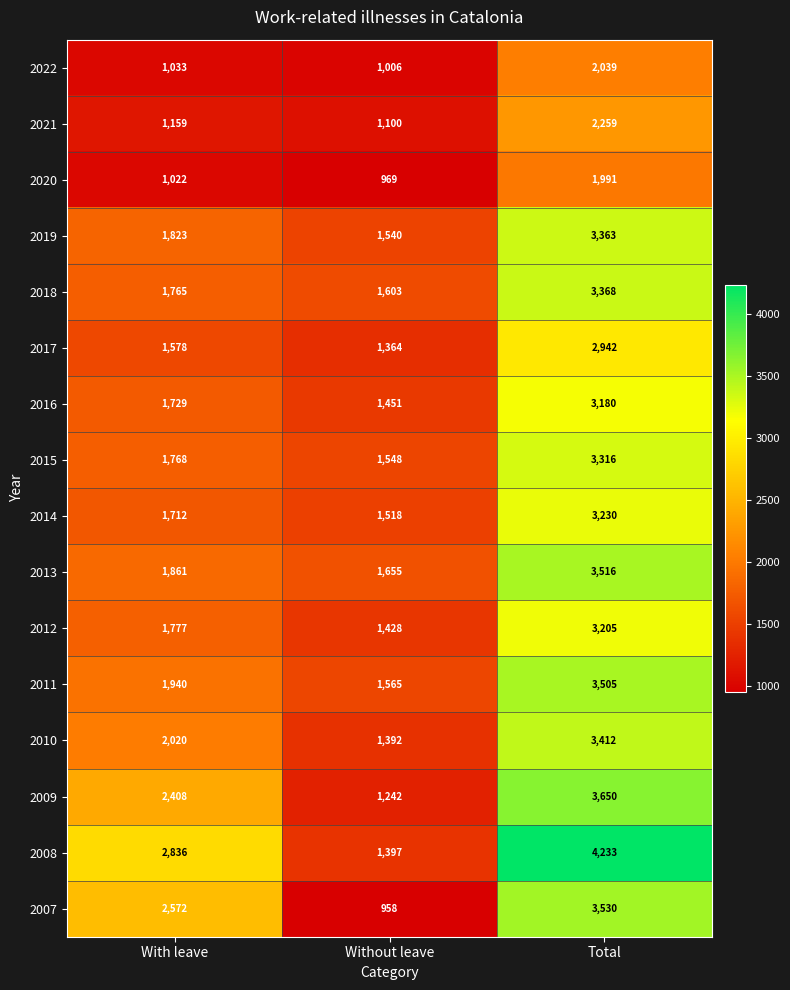

What is the minimum value for 2013?

1655